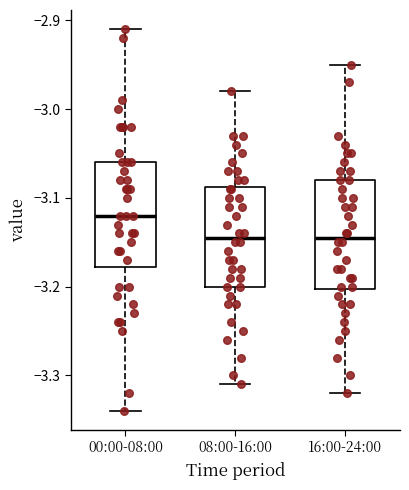

Where is the upper edge of the box for 16:00-24:00 on the y-axis? The values are not printed on the chart, so give them approximately, as read against the axis.

-3.08